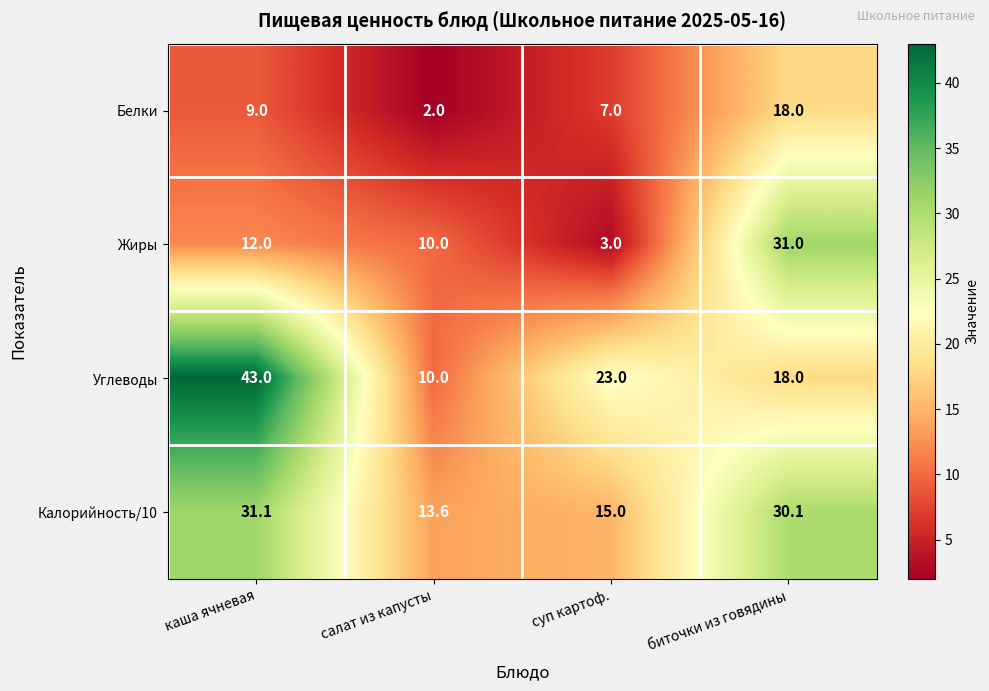

What is the sum of the Калорийность/10 values at каша ячневая and суп картоф.?

46.1